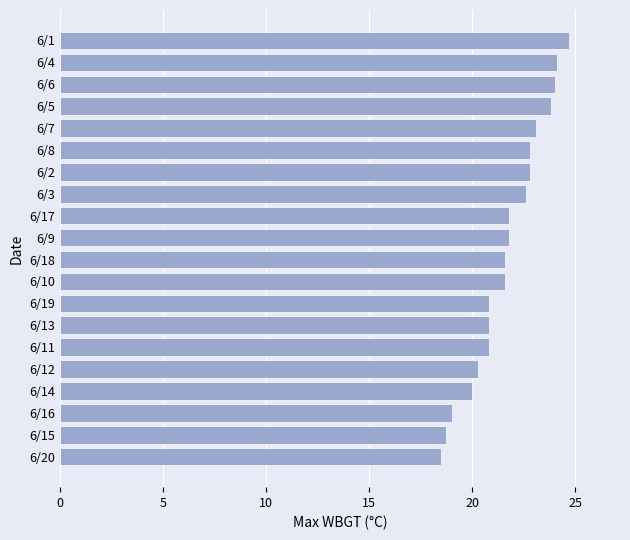

The value at 6/19 is 10.7. True or false?

False